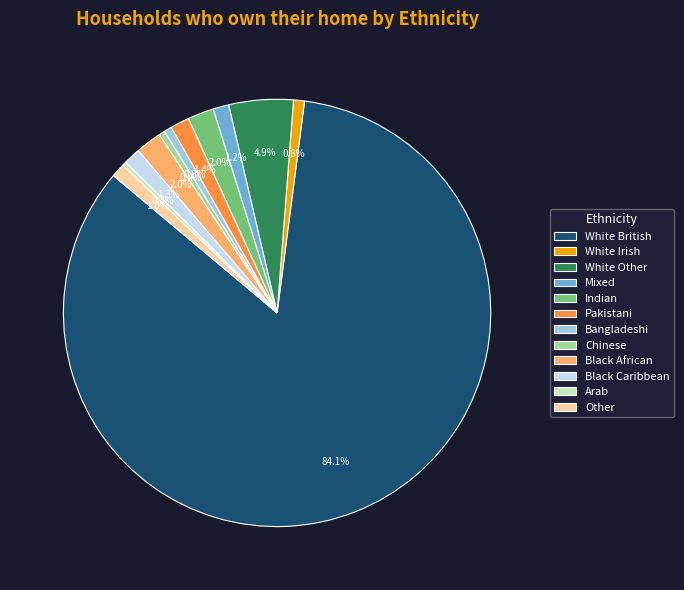

To the nearest percent, what is the average slice percentage?

8%